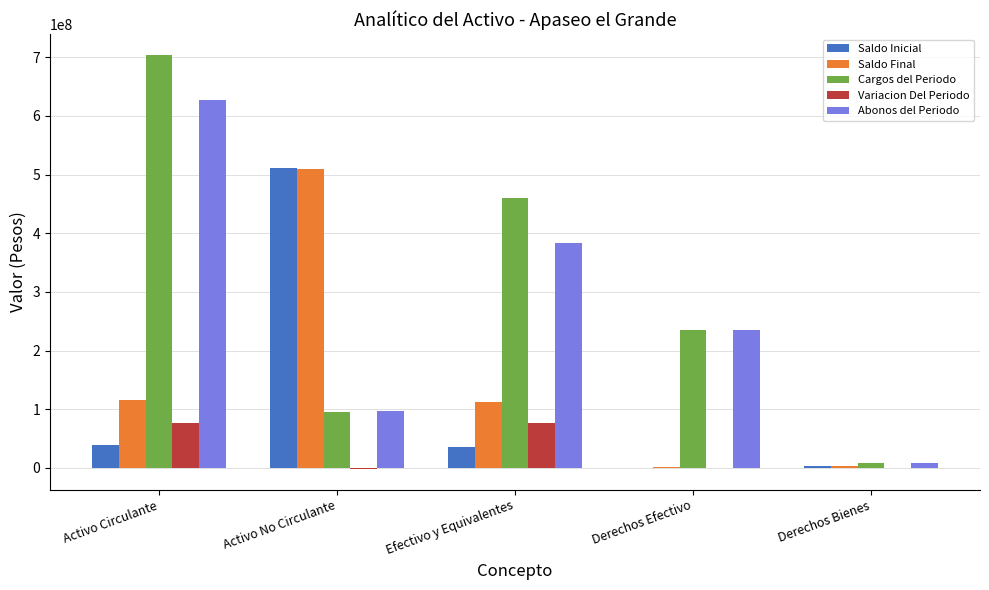

What is the difference between the Saldo Inicial values at Derechos Efectivo and Activo No Circulante?

510583092.9